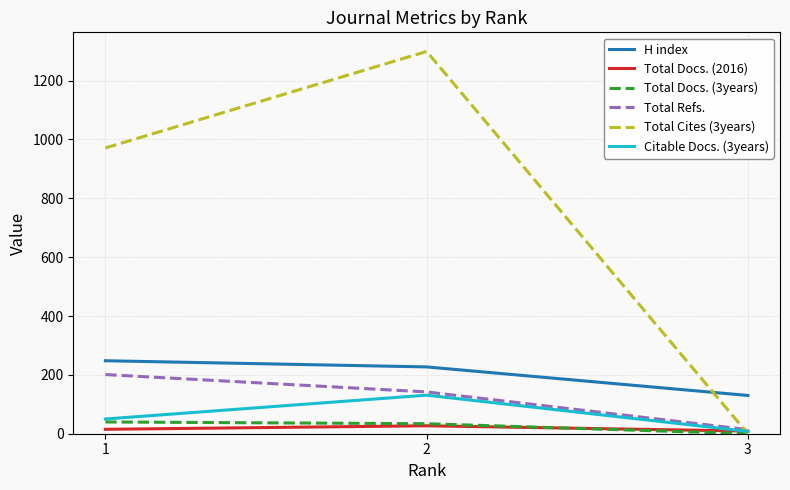

Which series has the largest range (max minus min)?

Total Cites (3years)